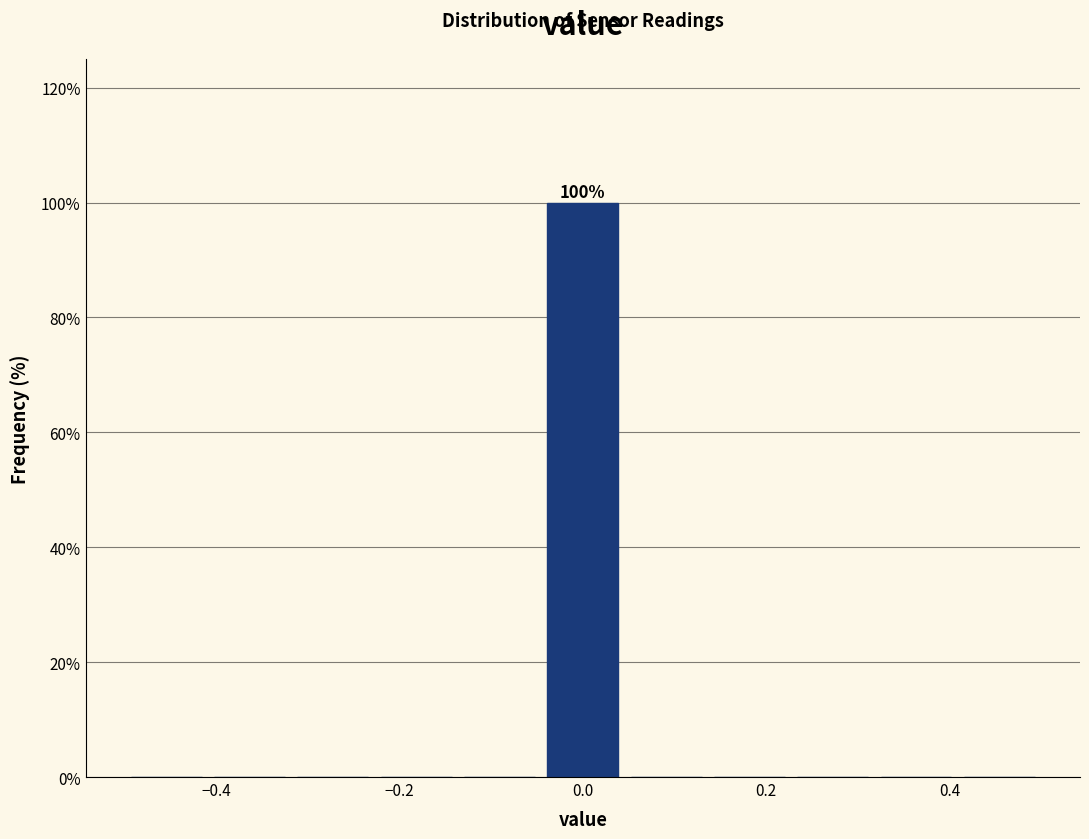

Which range on the x-axis has the tallest bar?

-0.04 to 0.04